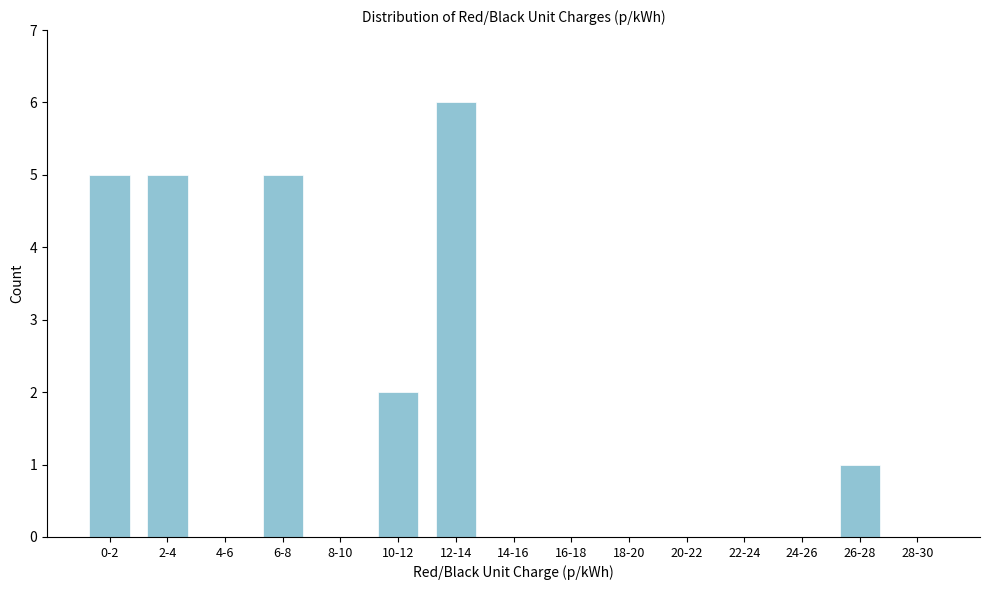

Reading right to left, what are all the values shown in this chart?

28-30=0	26-28=1	24-26=0	22-24=0	20-22=0	18-20=0	16-18=0	14-16=0	12-14=6	10-12=2	8-10=0	6-8=5	4-6=0	2-4=5	0-2=5